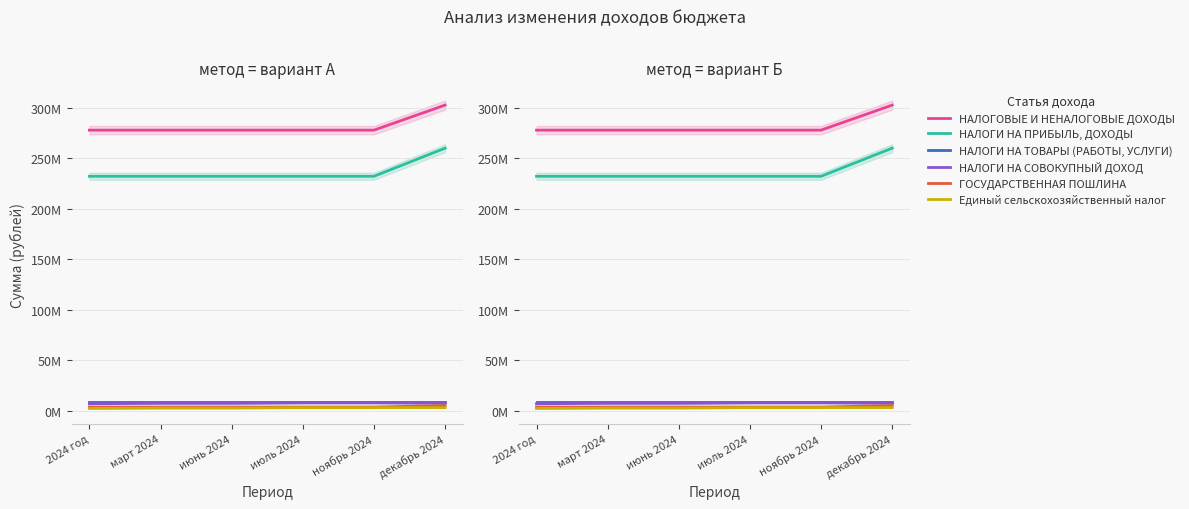

How many series are shown in this chart?

6